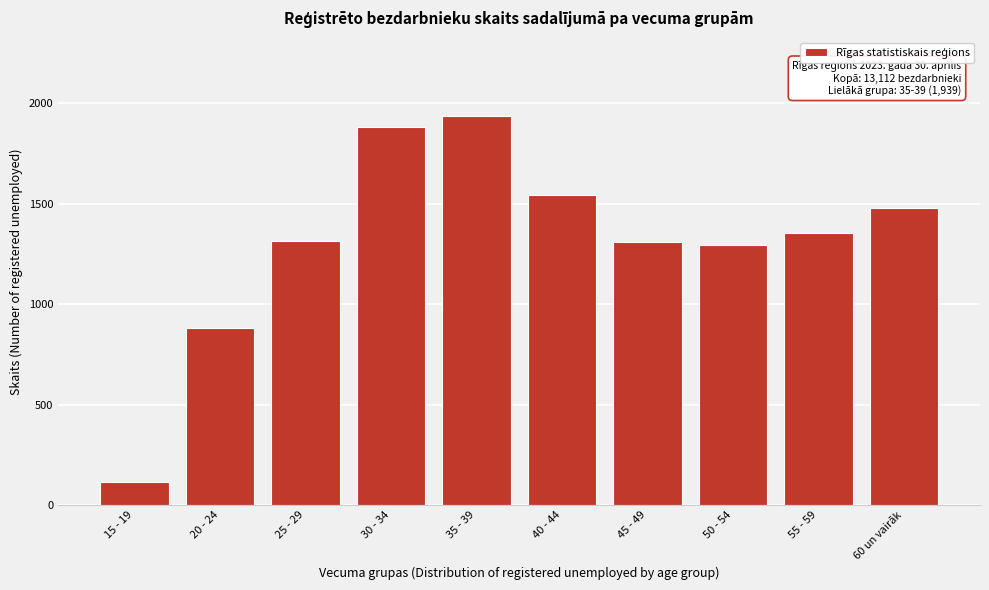

Which category has the highest value across all series?

35 - 39